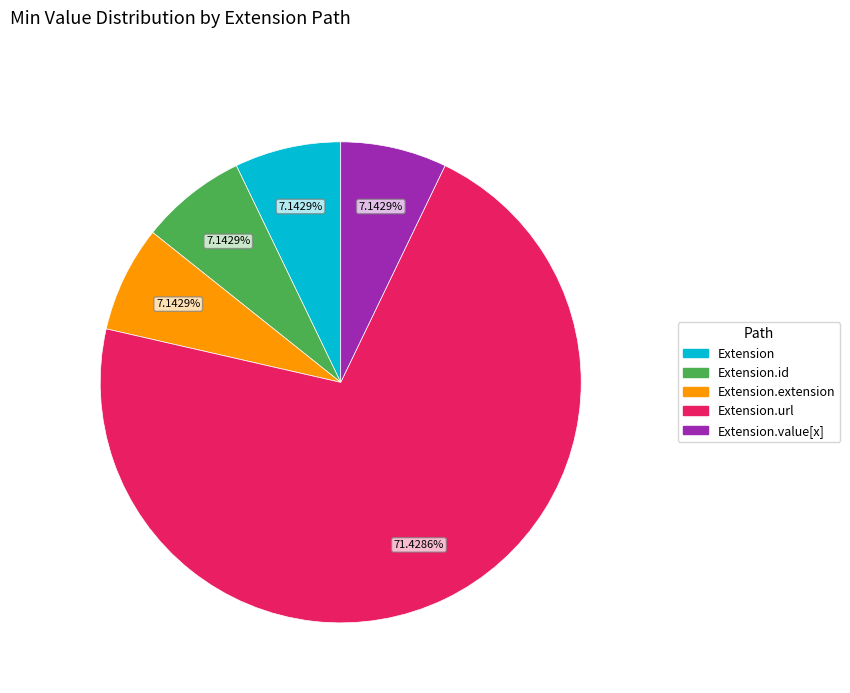

To the nearest percent, what is the average slice percentage?

20%